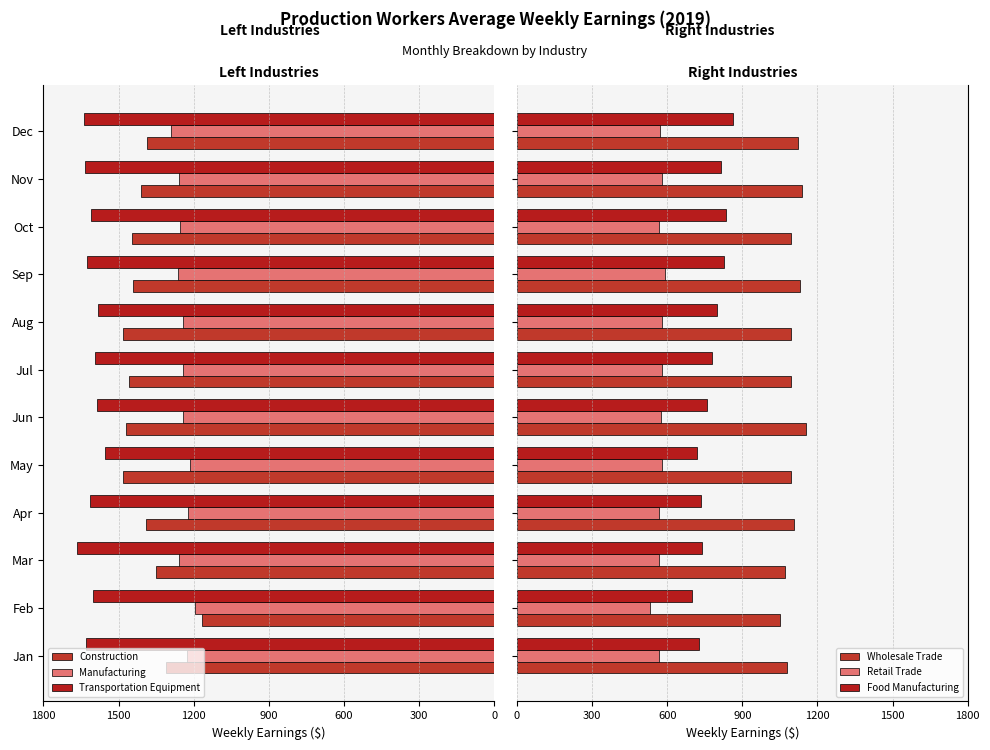

True or false: Wholesale Trade has a value of 548.0 at Jan.

False